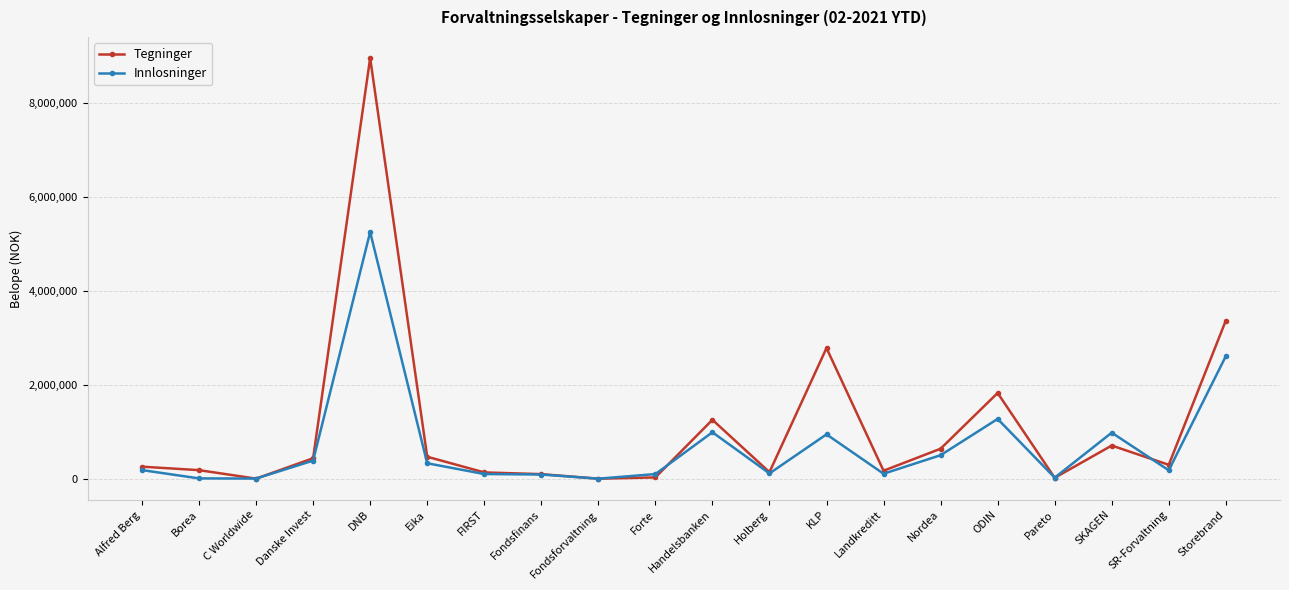

What is the value of the Innlosninger point at the 20th from the left?

2607129